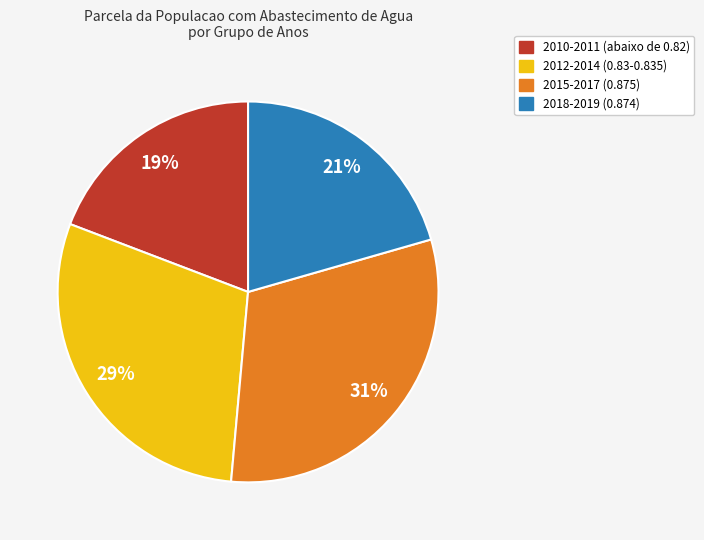

Does any single category account for the majority?

No